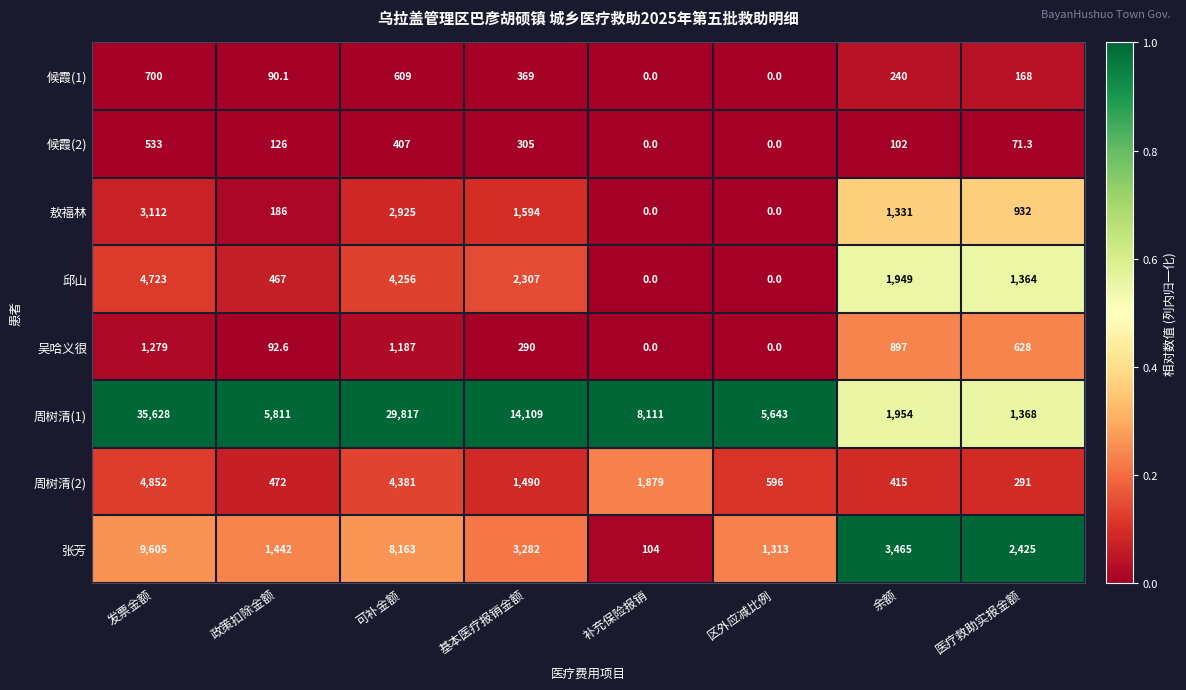

Rank the series by their maximum value, from highest to lowest.

周树清(1), 张芳, 周树清(2), 邱山, 敖福林, 吴哈义很, 候霞(1), 候霞(2)